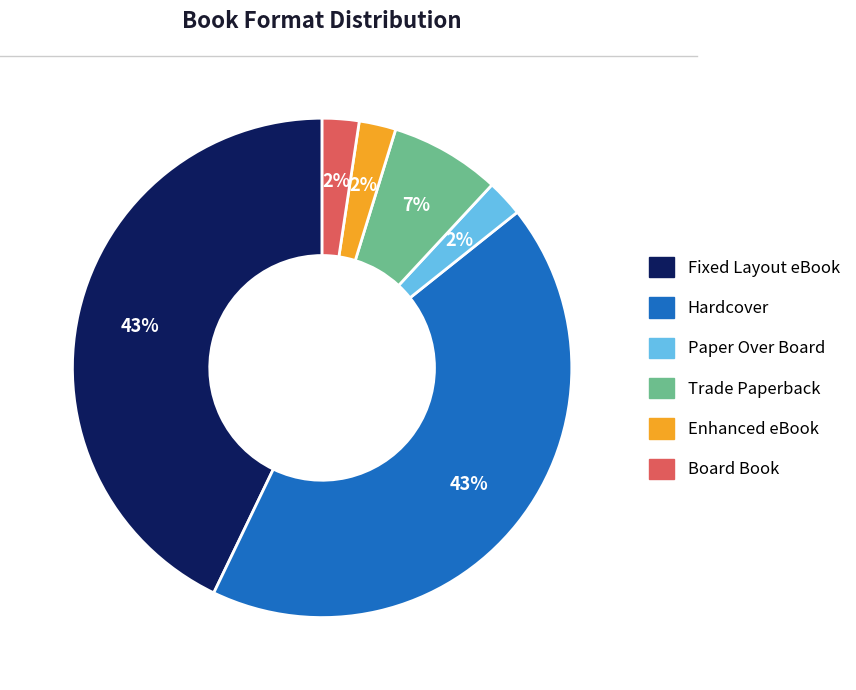

Is Hardcover the majority of the pie?

No